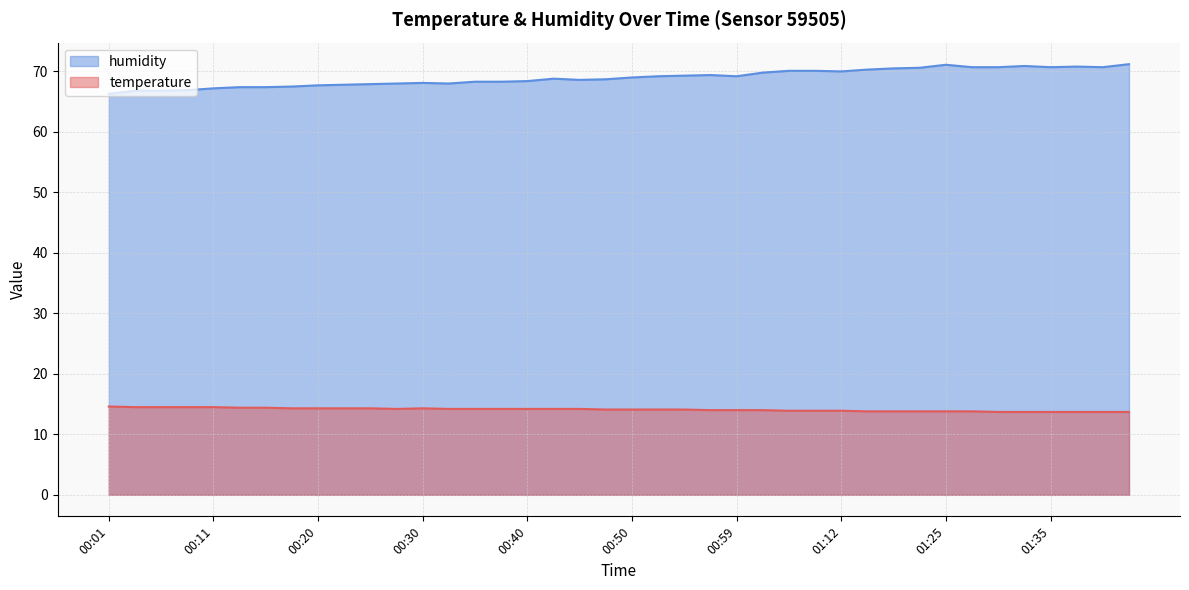

True or false: humidity and temperature intersect in this chart.

False